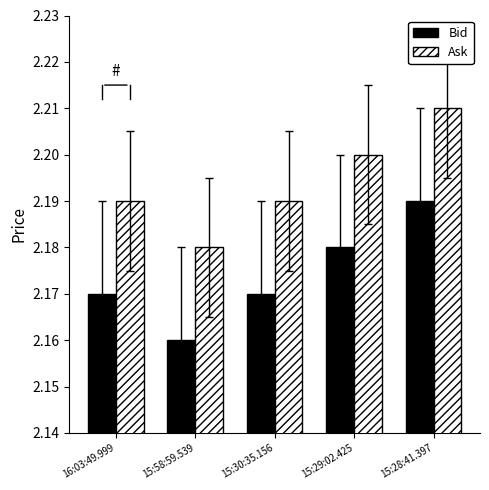

Which series has the largest total across all categories?

Ask